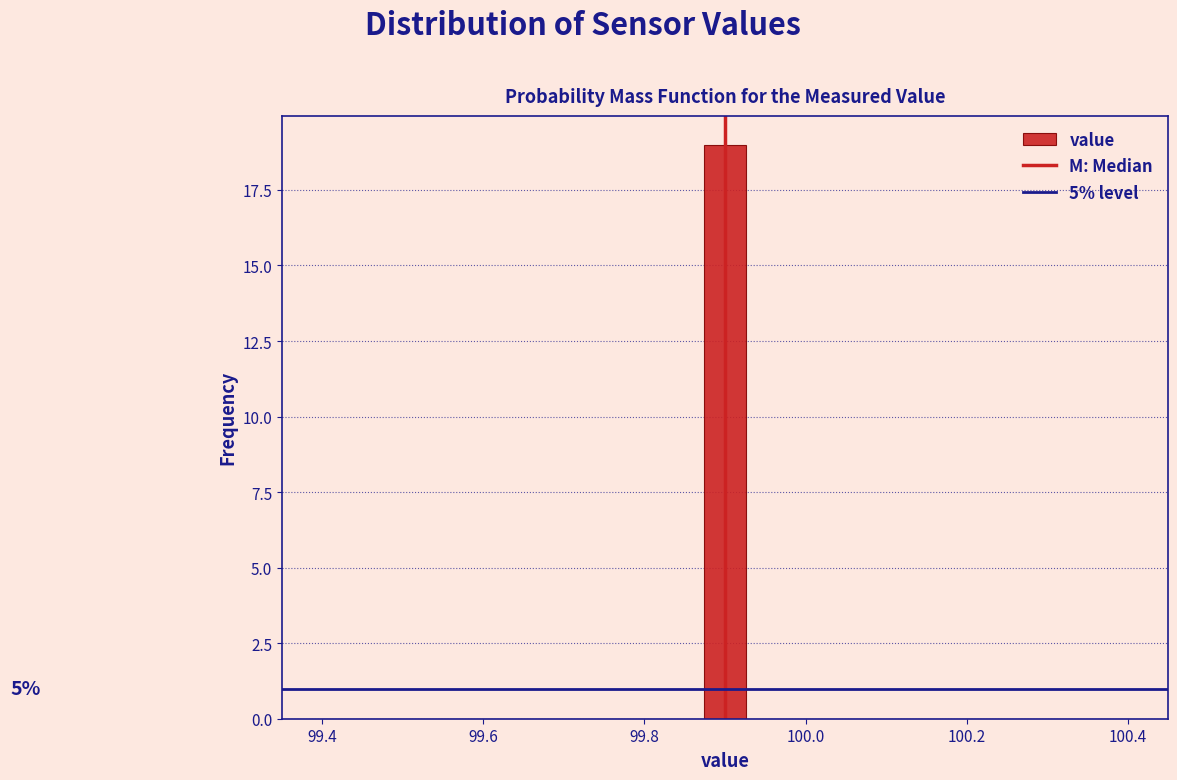

Around what value on the x-axis is the tallest bar? Give the approximate position of its centre, as read against the axis.

99.90